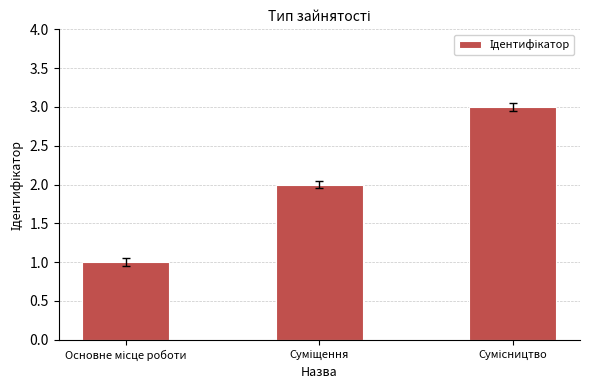

How many series are shown in this chart?

1